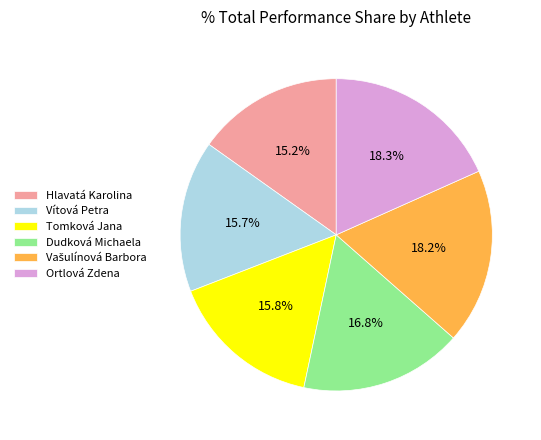

Is there any slice that represents more than half of the pie?

No